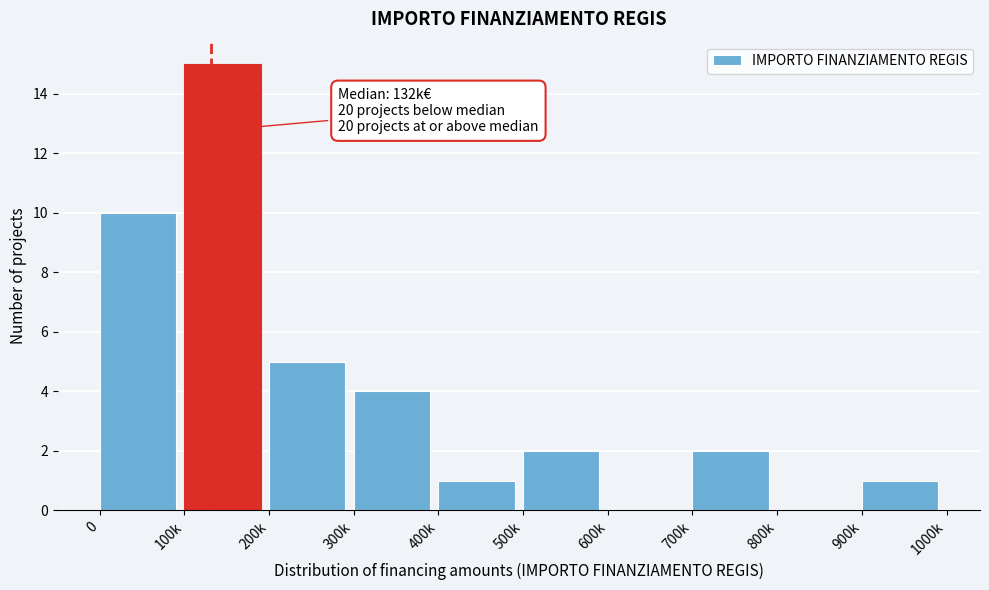

Reading left to right, list all the values displayed in this chart.

0=10	100k=15	200k=5	300k=4	400k=1	500k=2	600k=0	700k=2	800k=0	900k=1